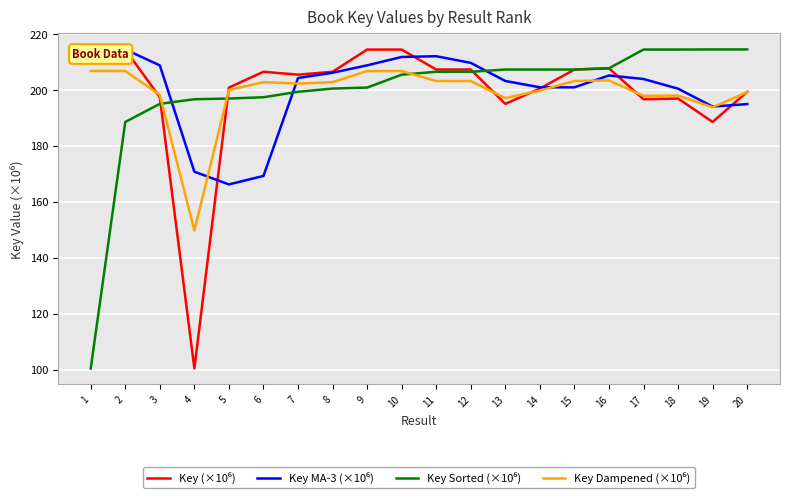

List the series in order of their peak value, highest first.

Key (×10⁶), Key MA-3 (×10⁶), Key Sorted (×10⁶), Key Dampened (×10⁶)